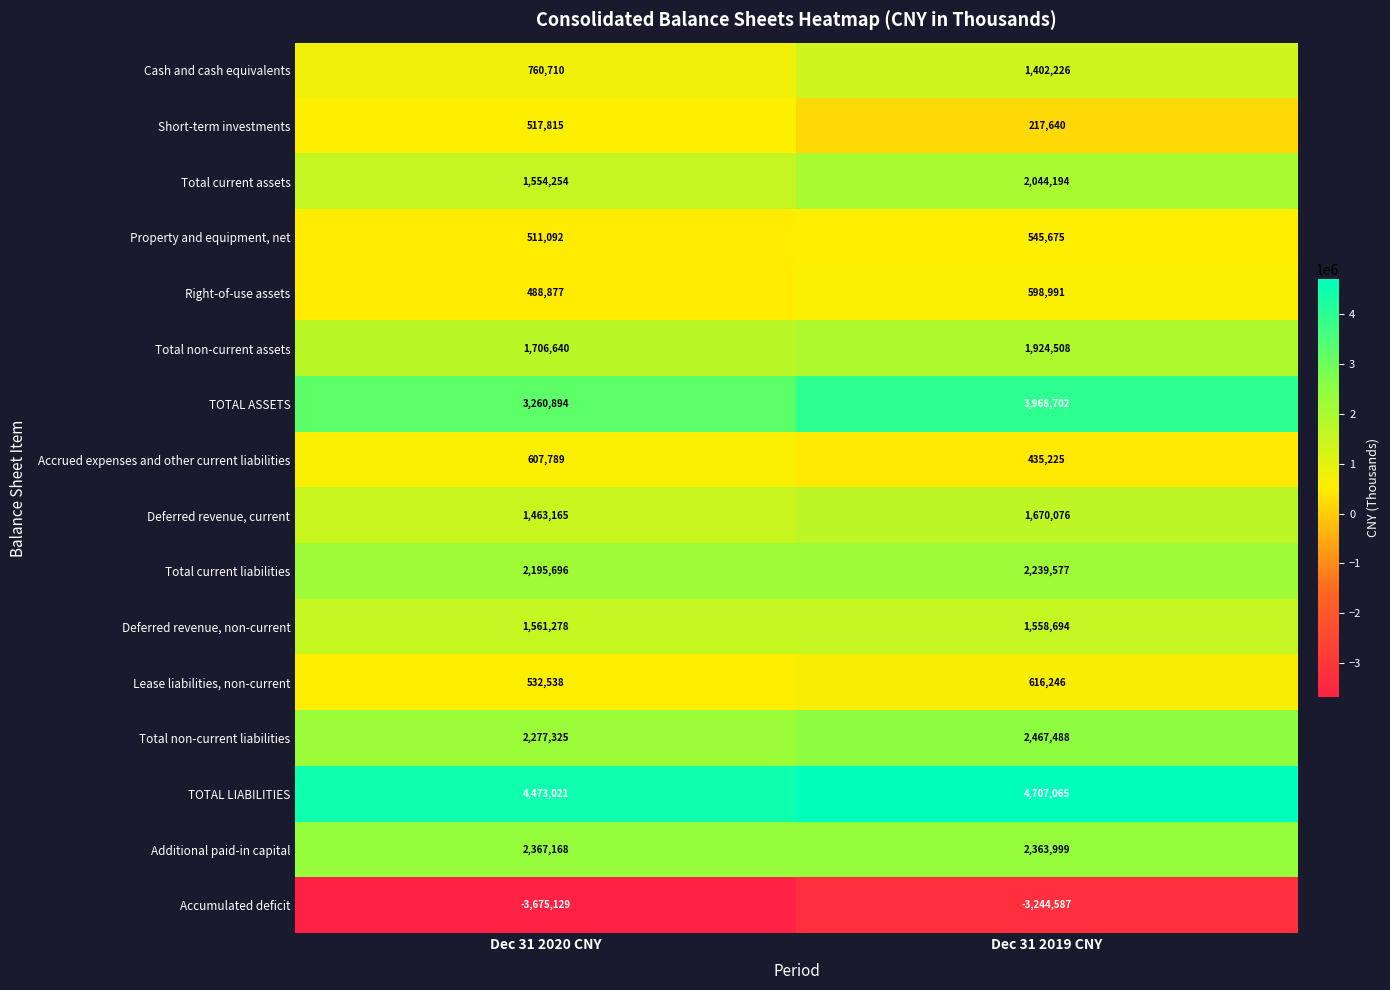

What is the spread (max minus min) of values at Dec 31 2019 CNY?

7951652